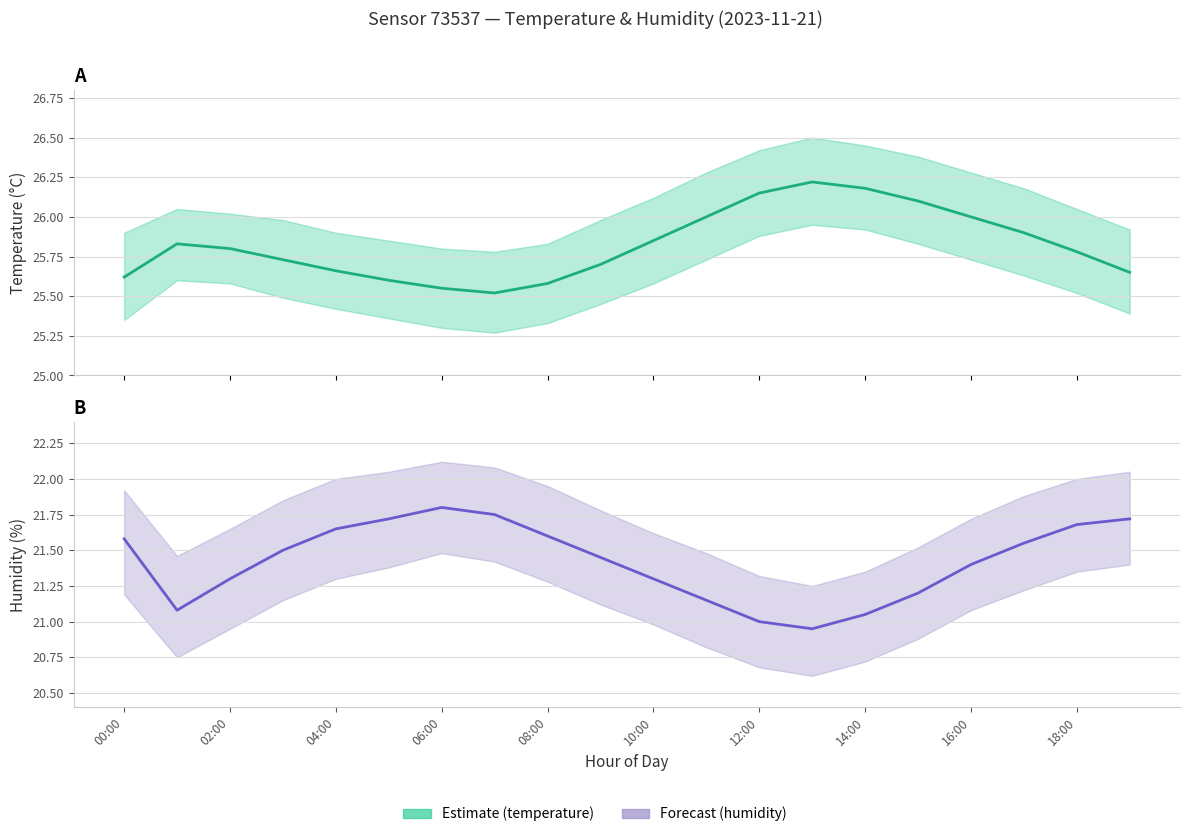

Between 12:00 and 02:00, which is larger?

12:00